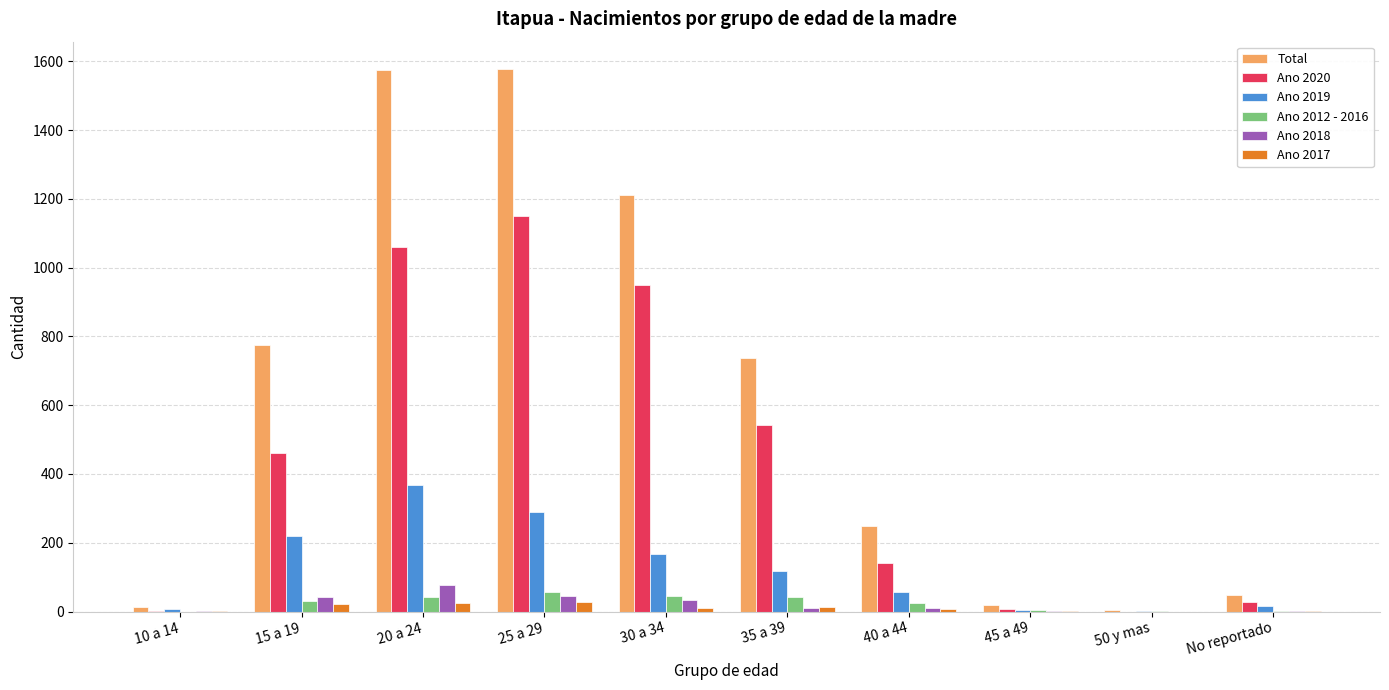

True or false: Ano 2020 has a value of 228 at 40 a 44.

False